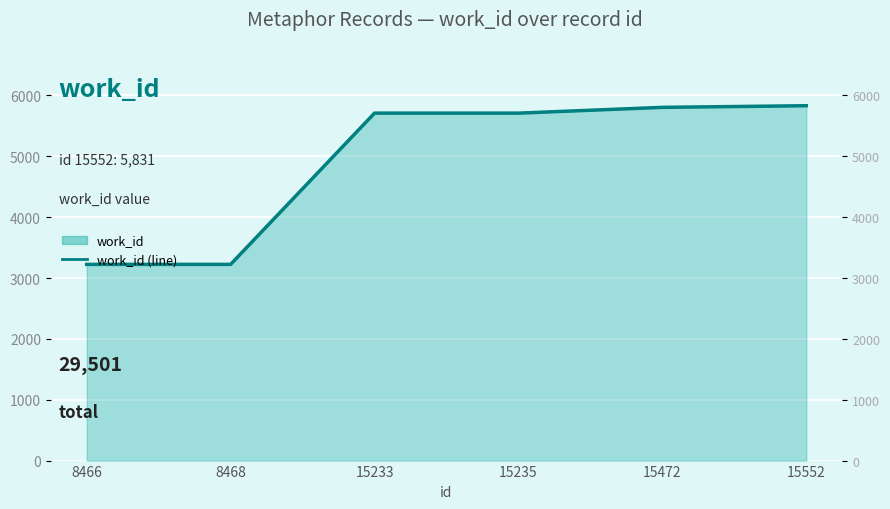

What is the value of the 6th point from the left?

5831